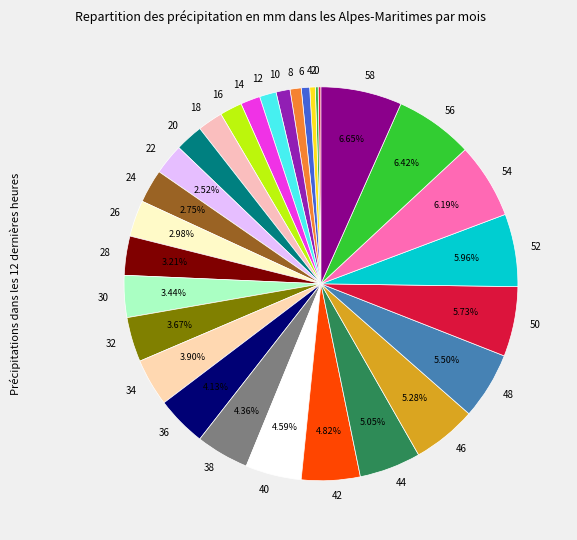

Between 38 and 56, which is larger?

56